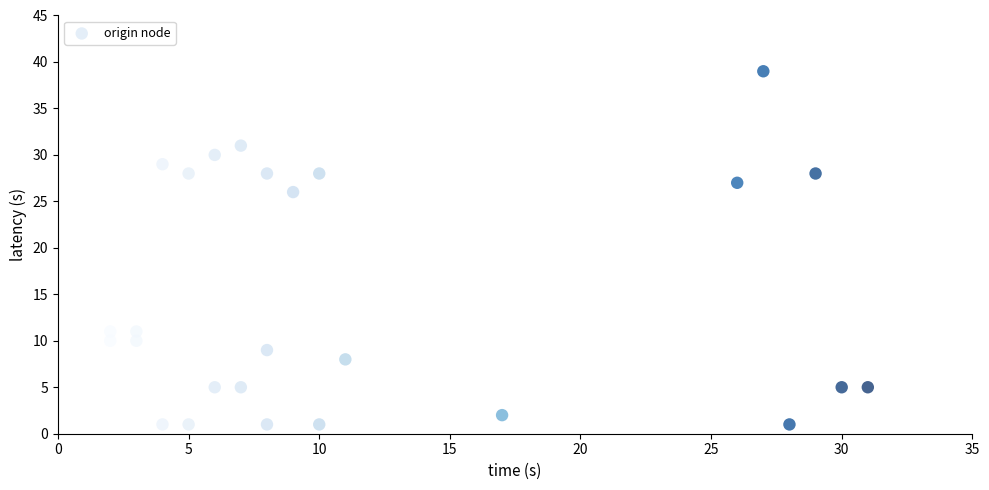

What Y value in the scatter plot is closest to 20?

26